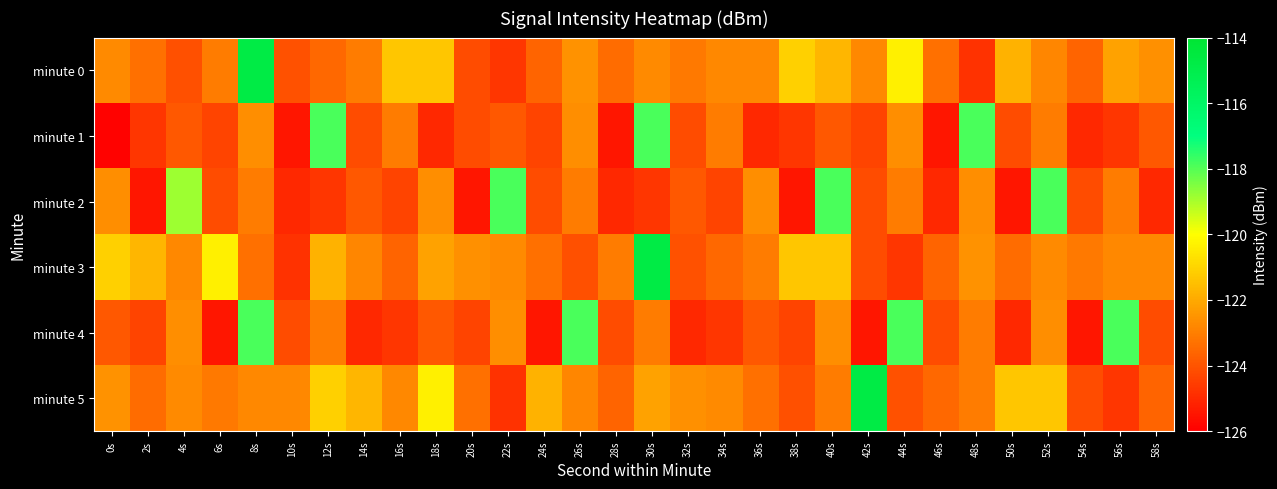

Which series has the widest spread of values?

minute 0